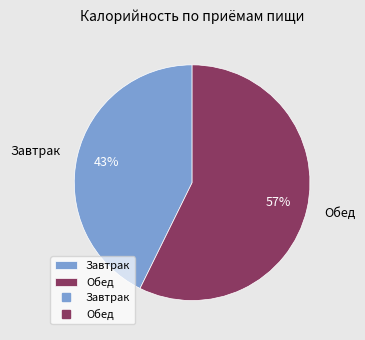

Rank the categories by value from highest to lowest.

Обед, Завтрак